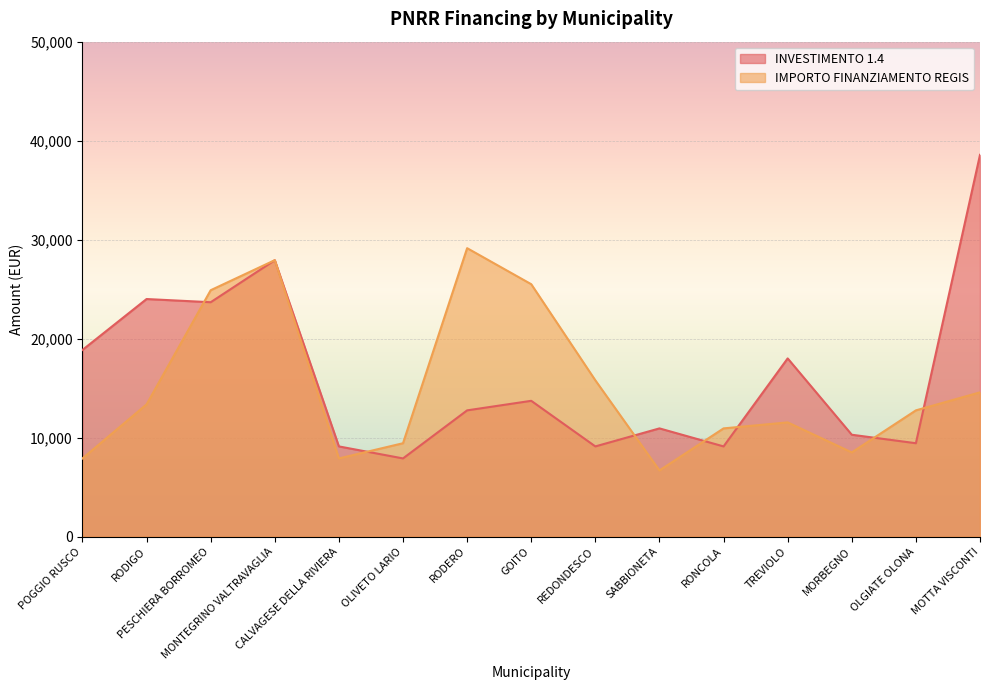

At which label does INVESTIMENTO 1.4 first exceed 12747?

POGGIO RUSCO